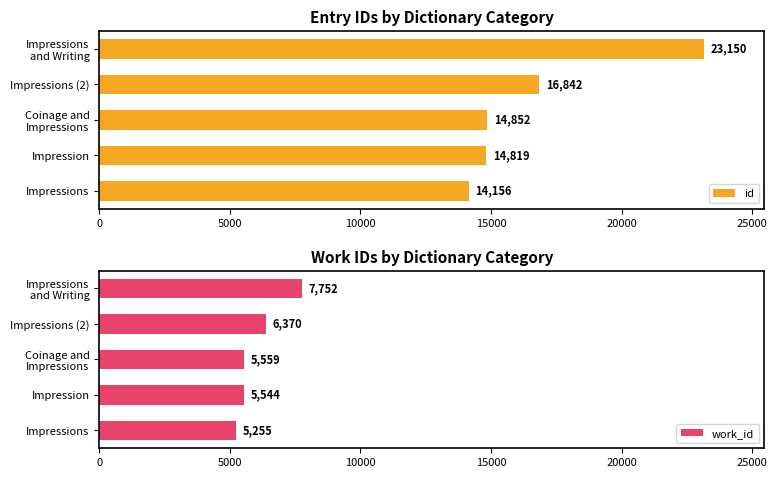

At which label is work_id closest to 6503?

Impressions (2)